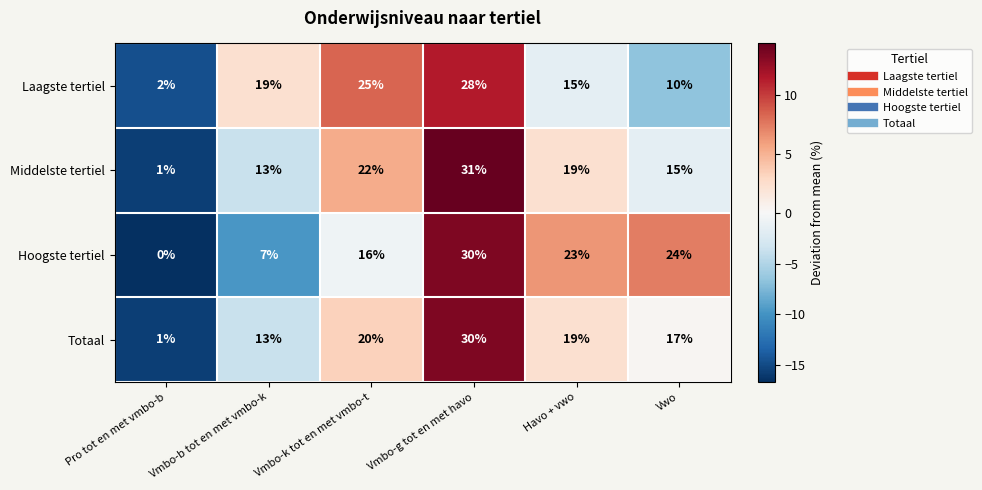

True or false: Laagste tertiel has a value of 15 at Havo + vwo.

True